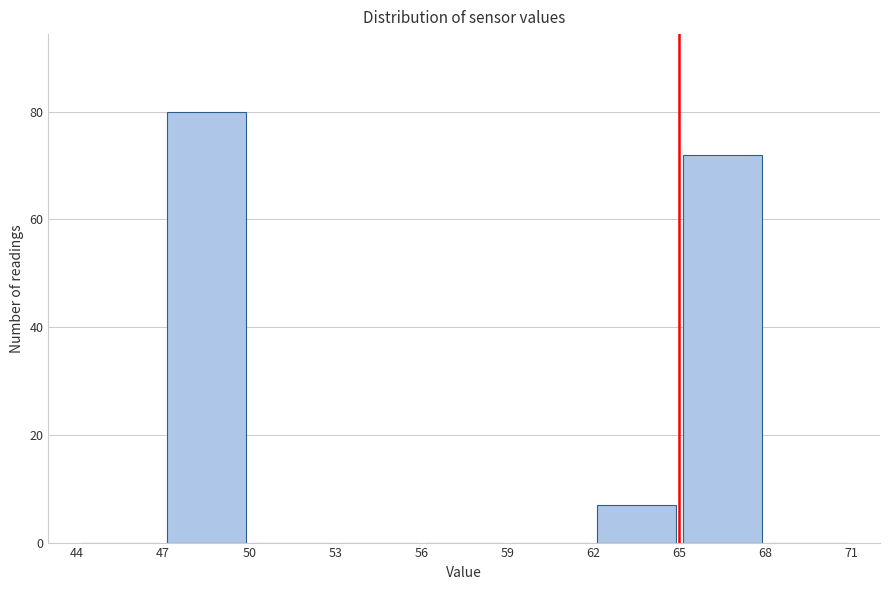

How tall is the bar that spans 62 to 65 on the x-axis? The values are not printed on the chart, so give them approximately, as read against the axis.

8